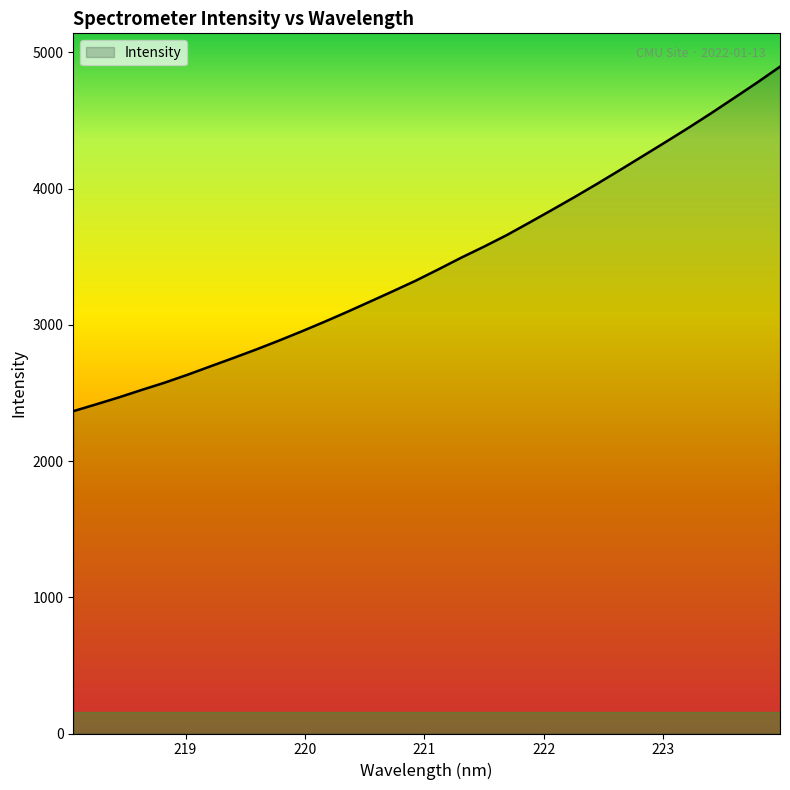

What is the maximum value shown in the chart?

4895.5